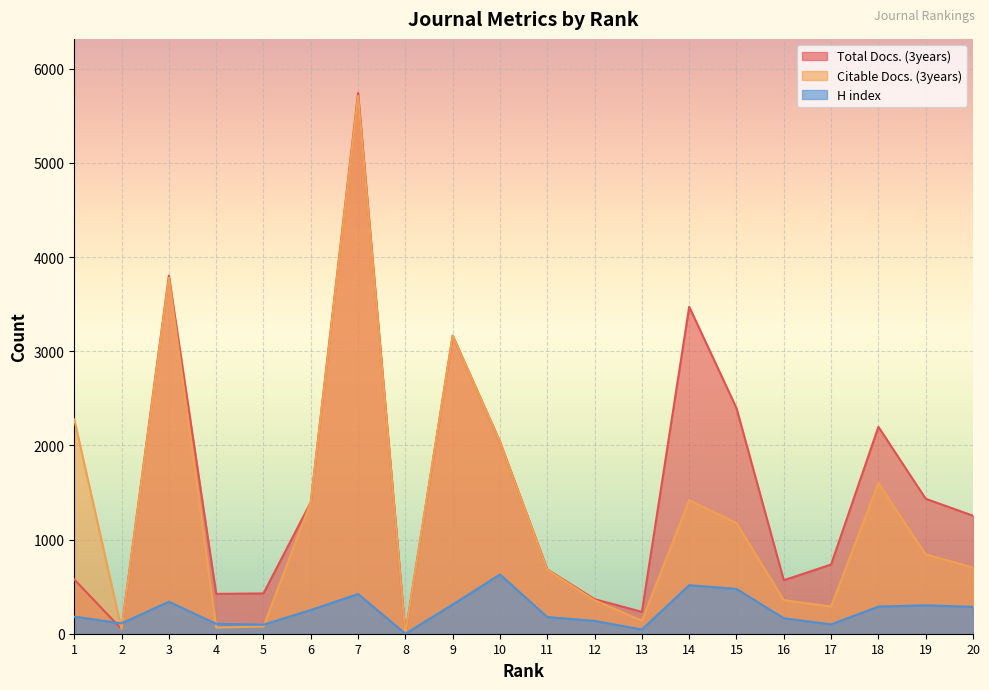

What is the sum of all H index values?

4931